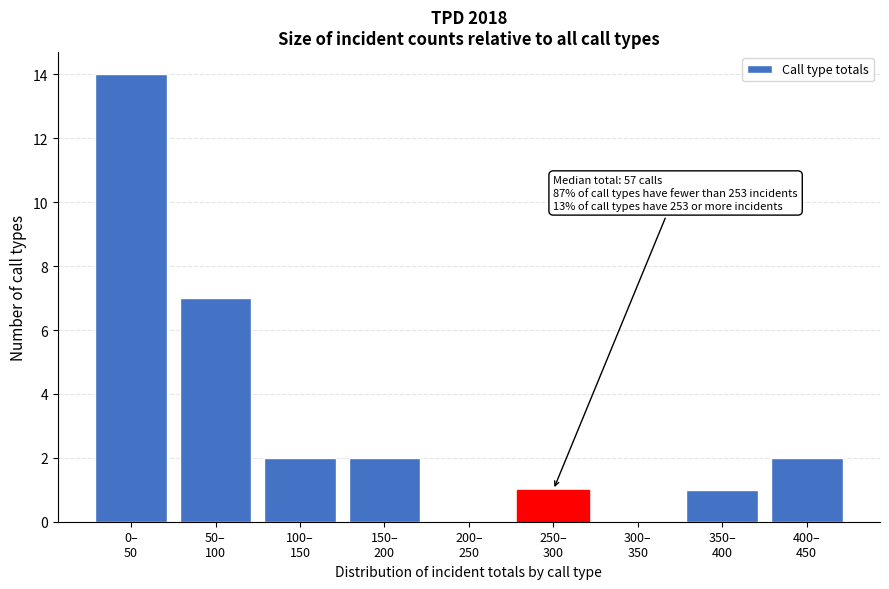

What is the sum of all values?

29